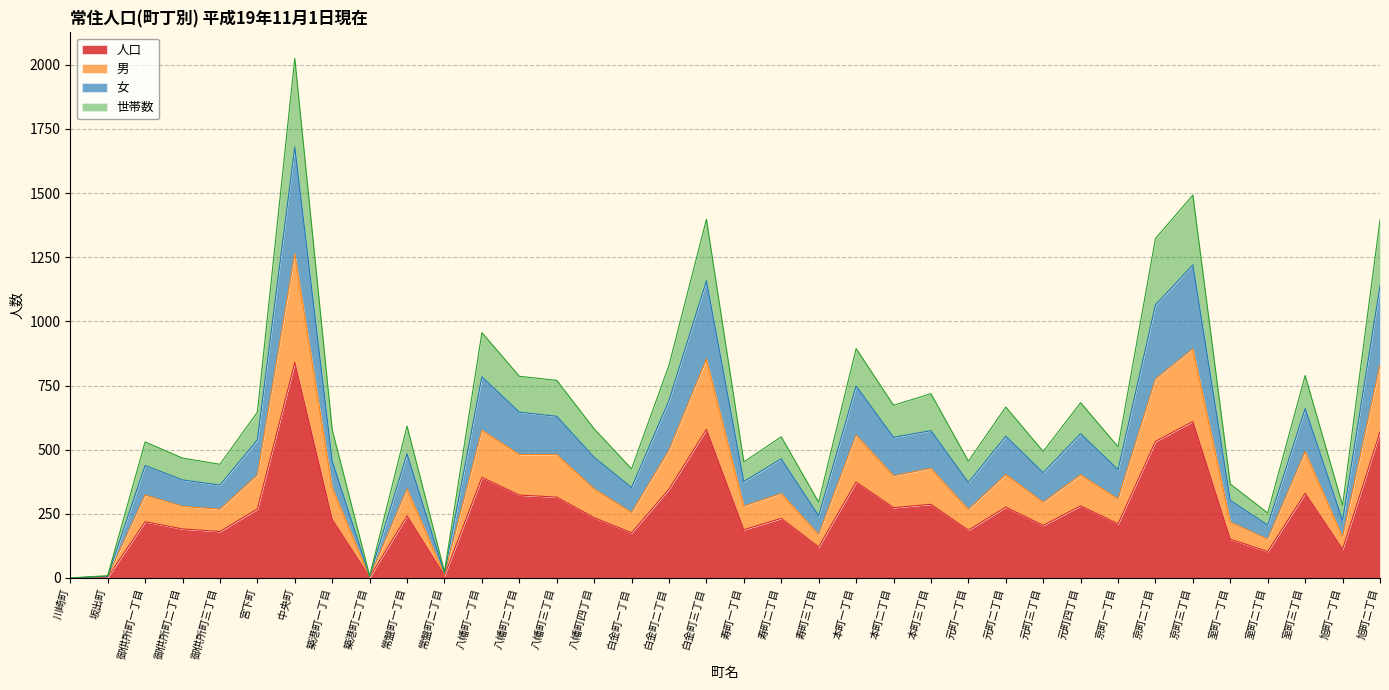

What is the value of the 女 point at the 18th from the left?

1158